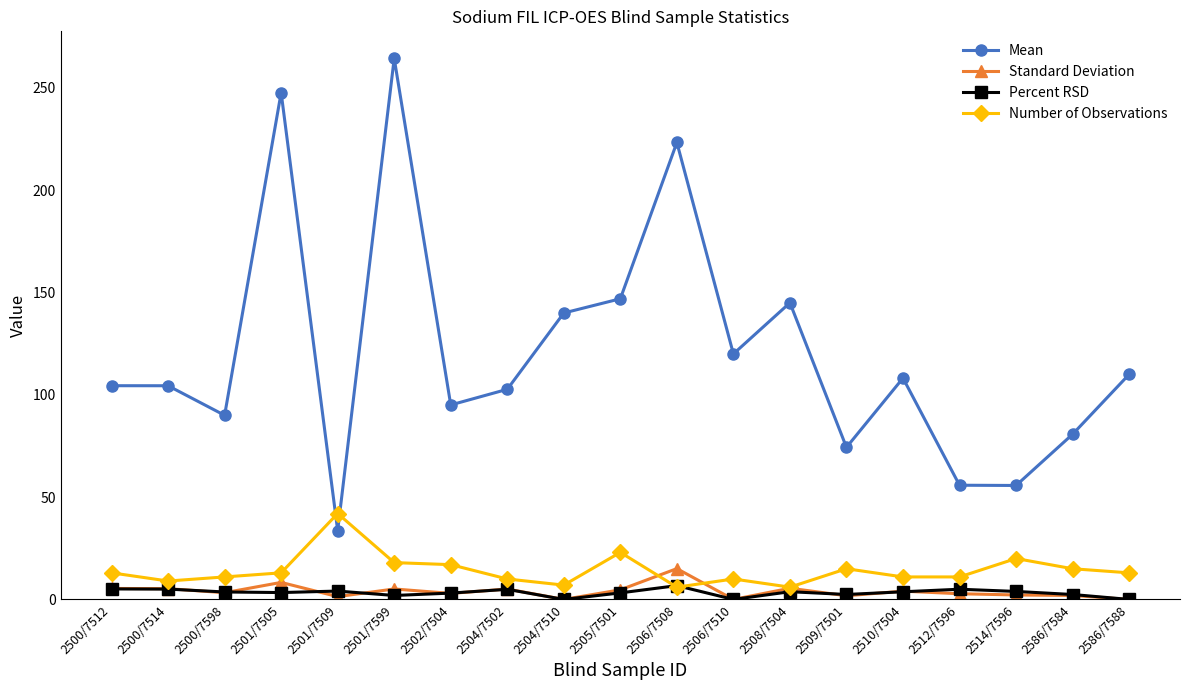

How many interior local valleys does the Mean series have?

6